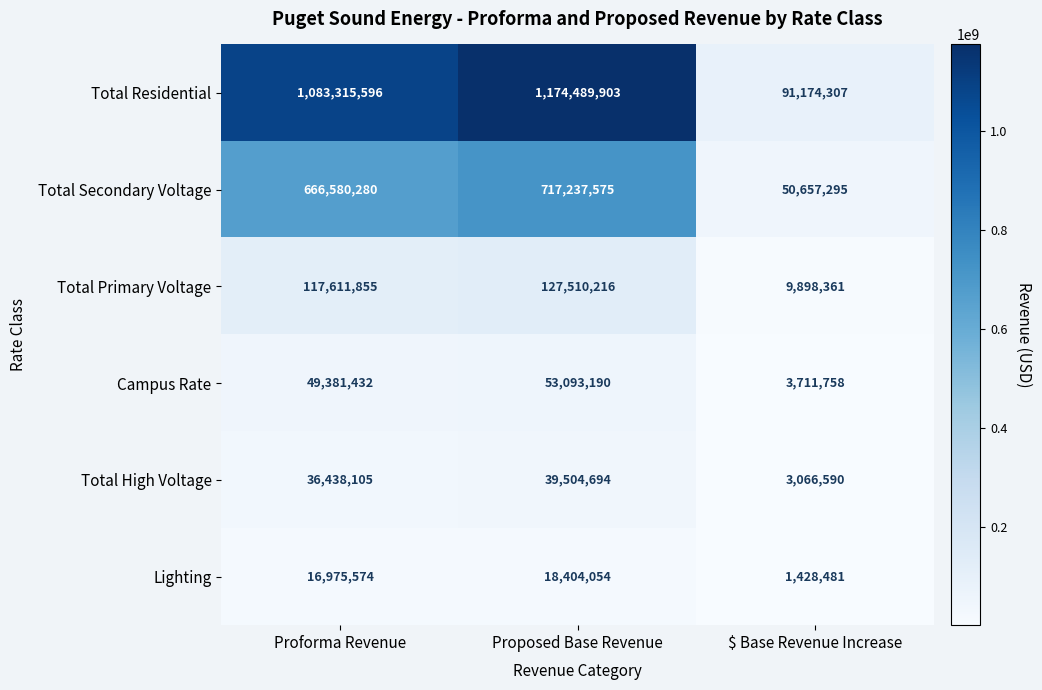

Which category has the lowest value across all series?

$ Base Revenue Increase